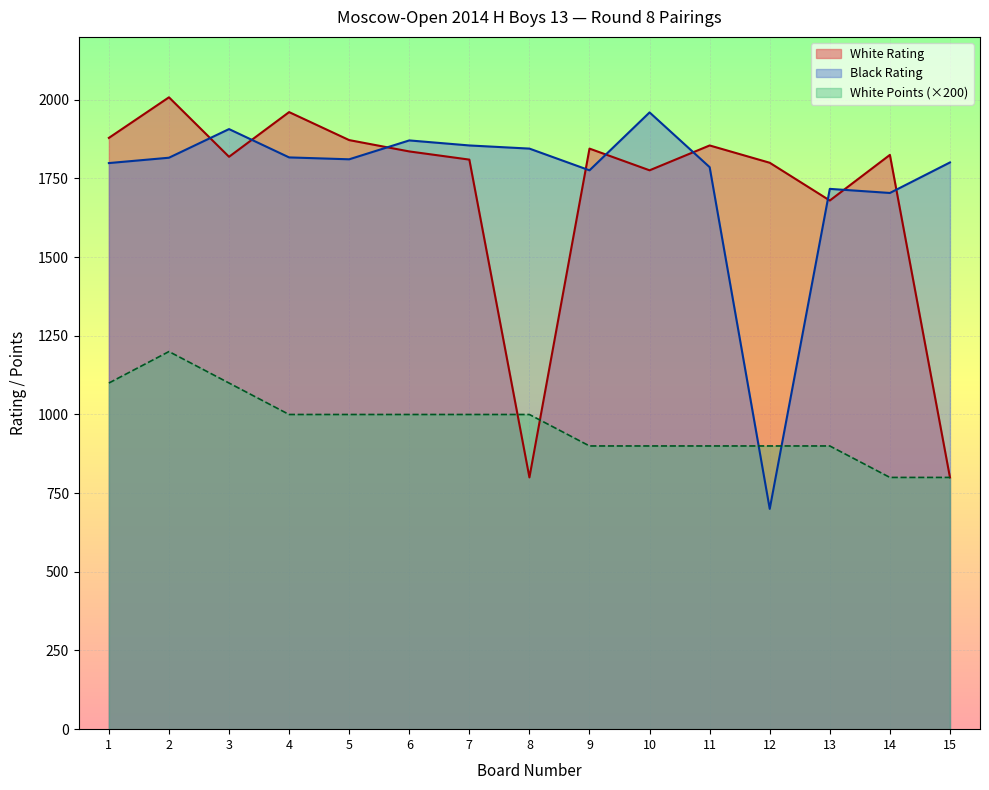

At which category is the sum across all series the highest?

2